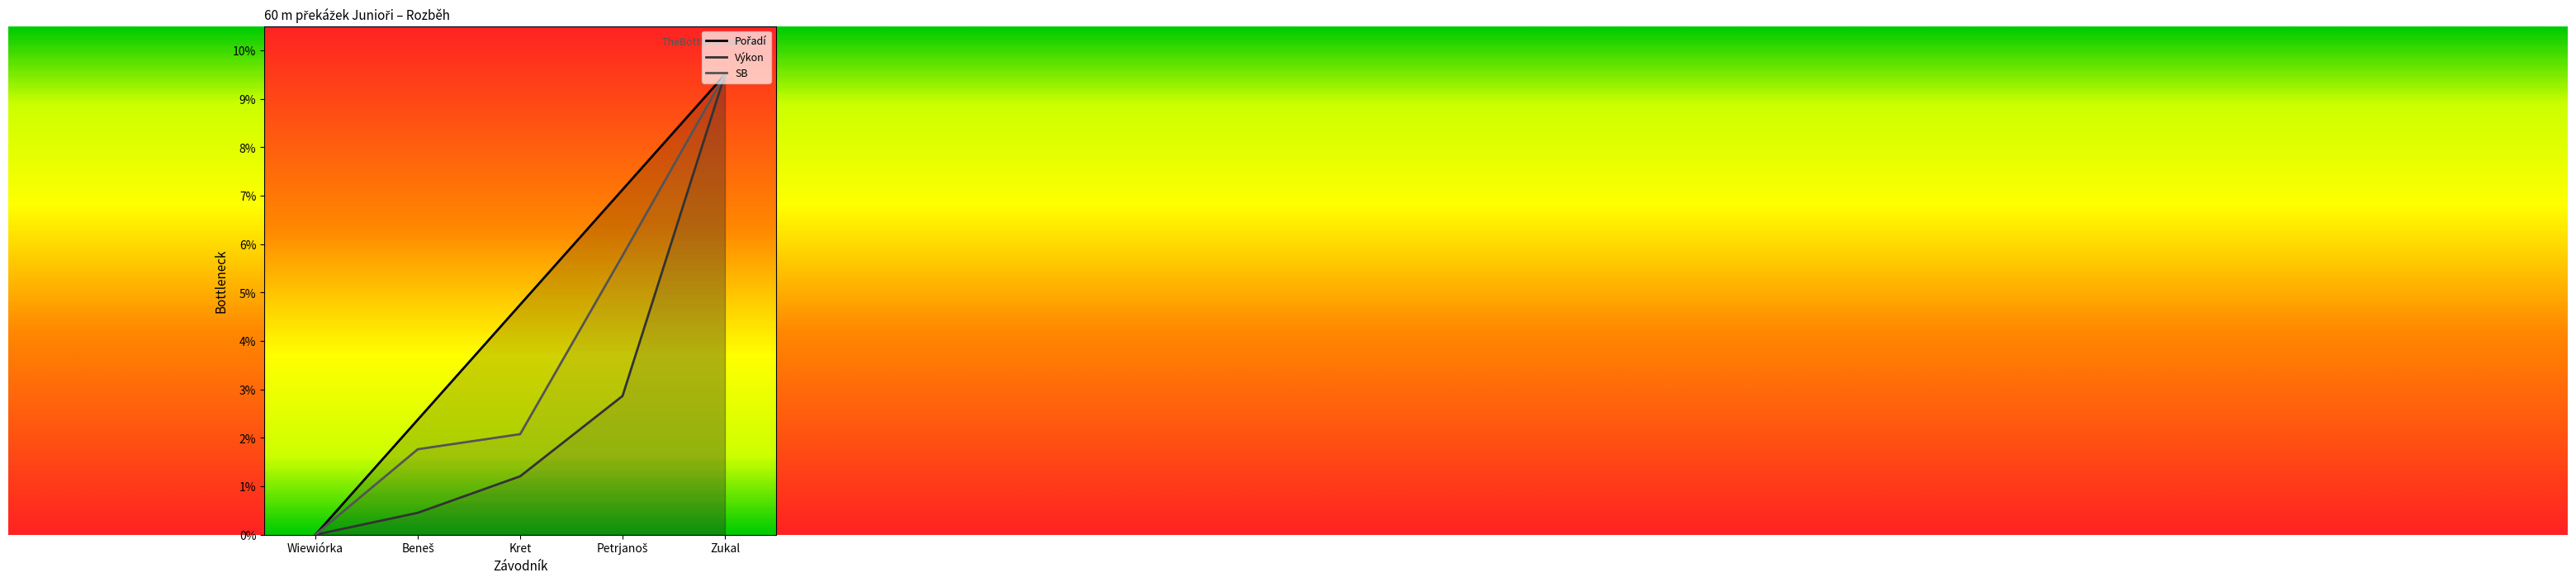

What are all the series names shown in the legend?

Pořadí, Výkon, SB